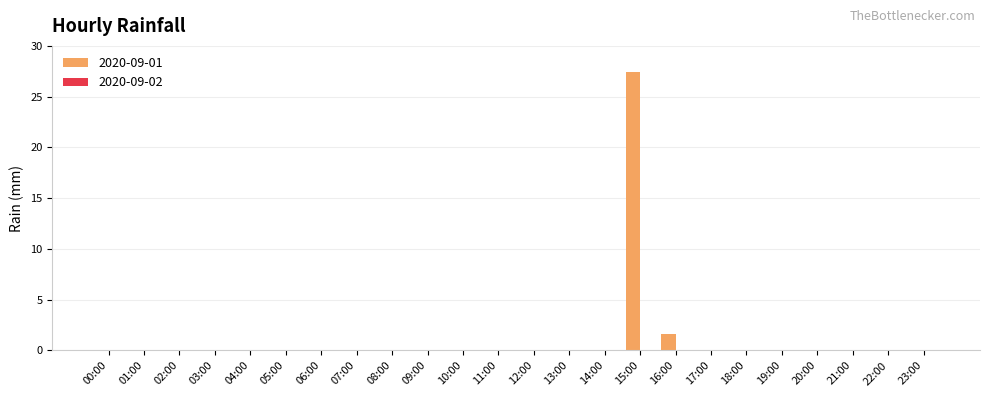

Where is the data nearest to the value 13?

16:00